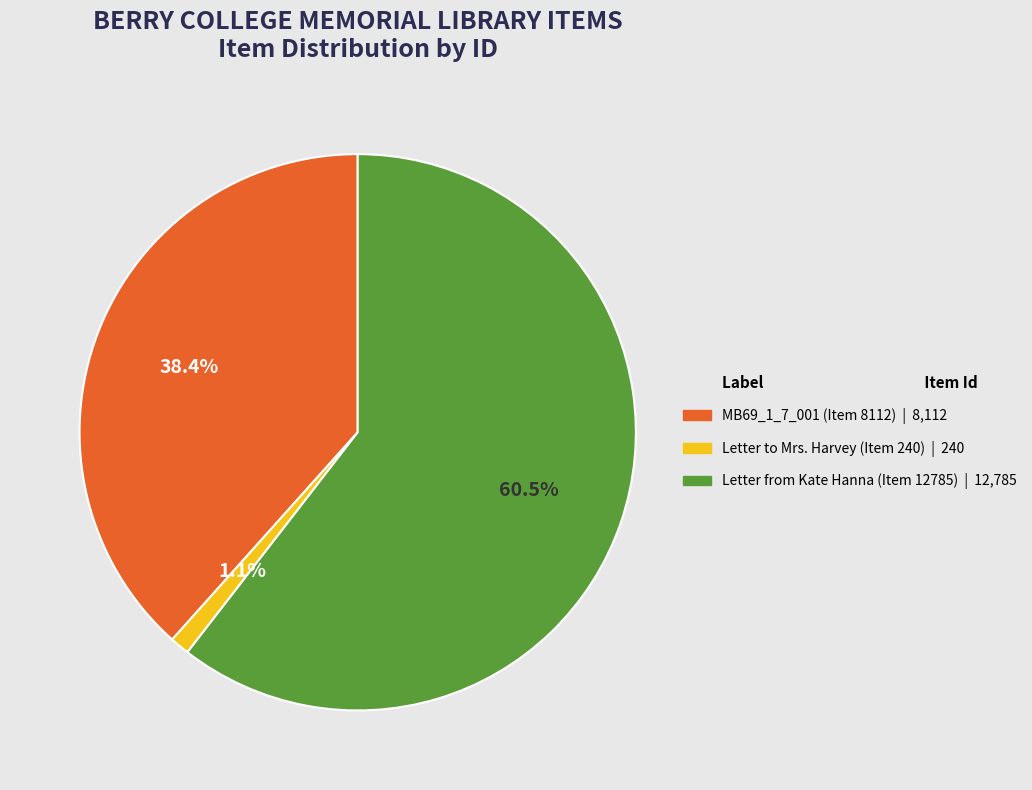

Is Letter from Kate Hanna (Item 12785) the majority of the pie?

Yes